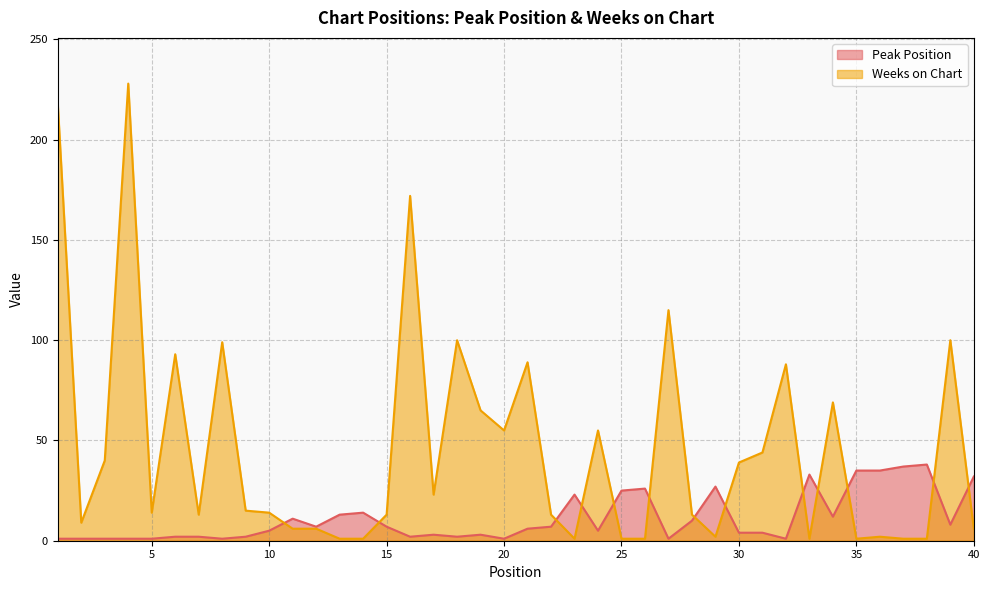

Which has a higher value, 10 or 32?

10